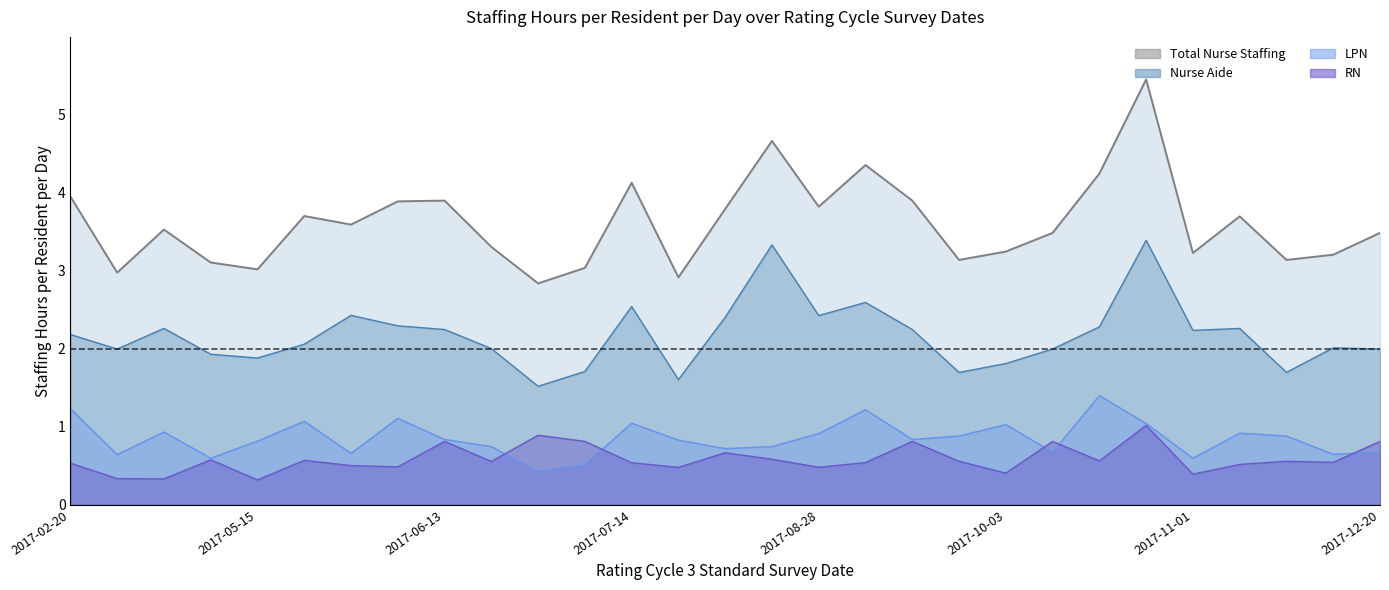

At which label does the data first exceed 3?

2017-02-20